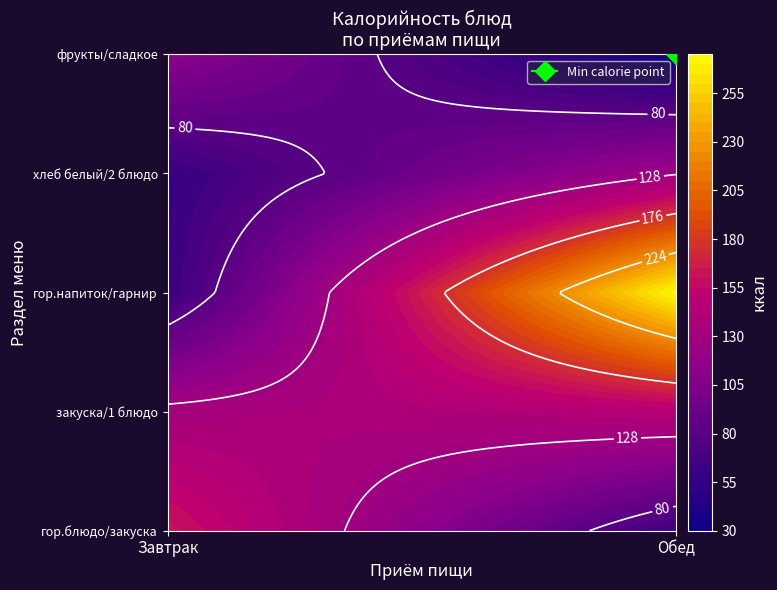

What is the spread (max minus min) of values at 0?

99.7